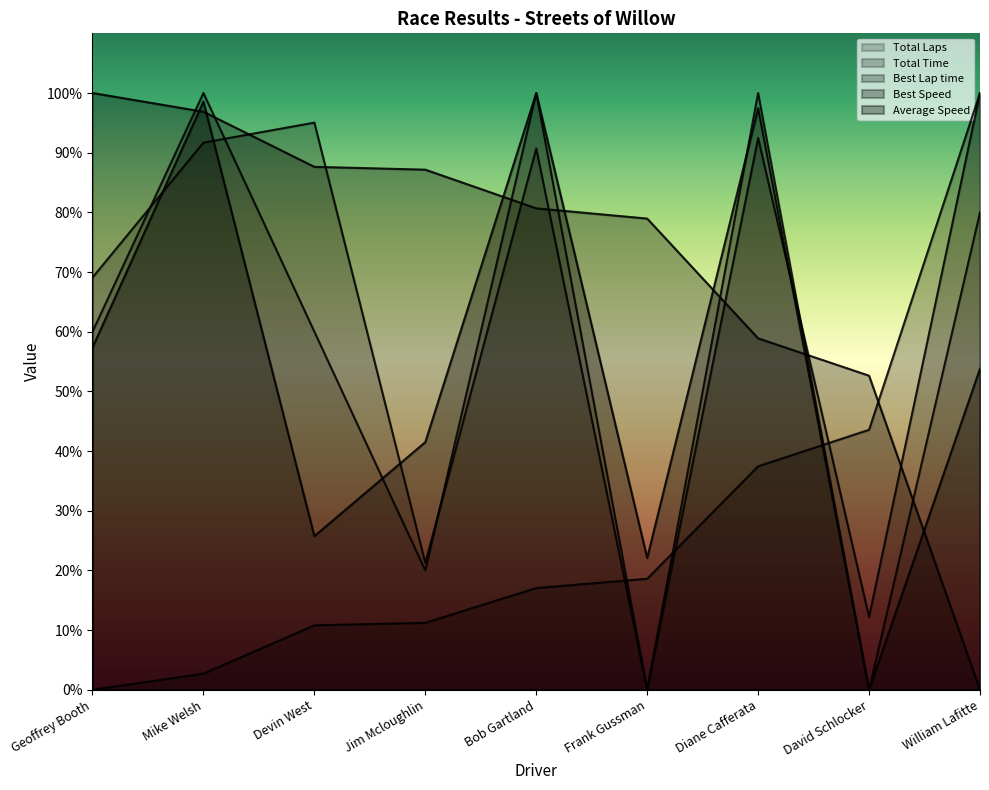

At which label does Best Lap time first exceed 17?

Bob Gartland